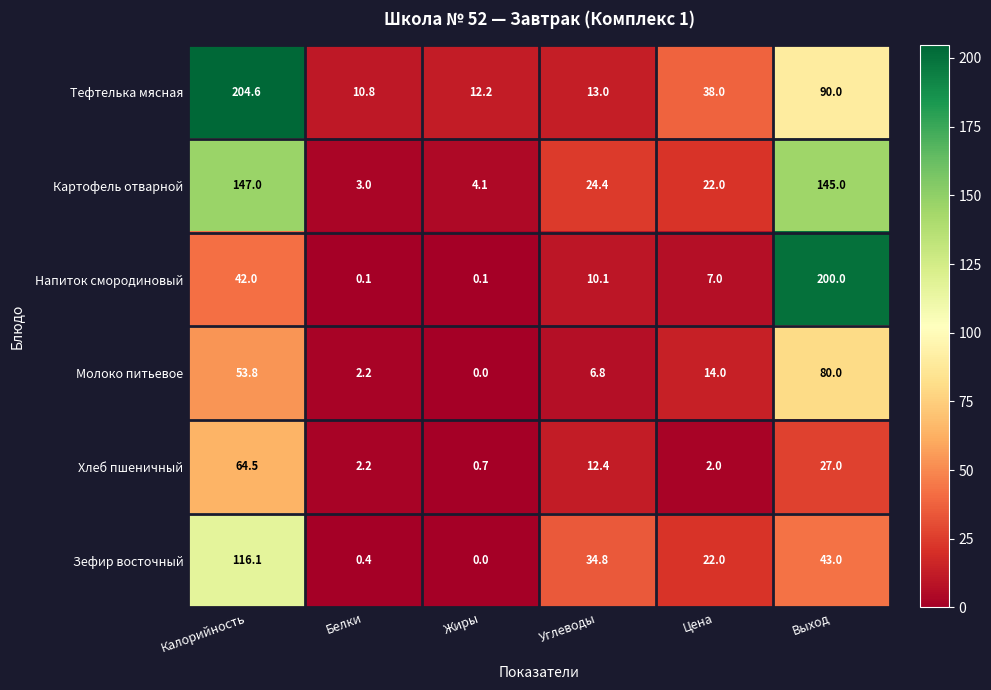

What is the approximate value of Молоко питьевое at Калорийность?

53.8